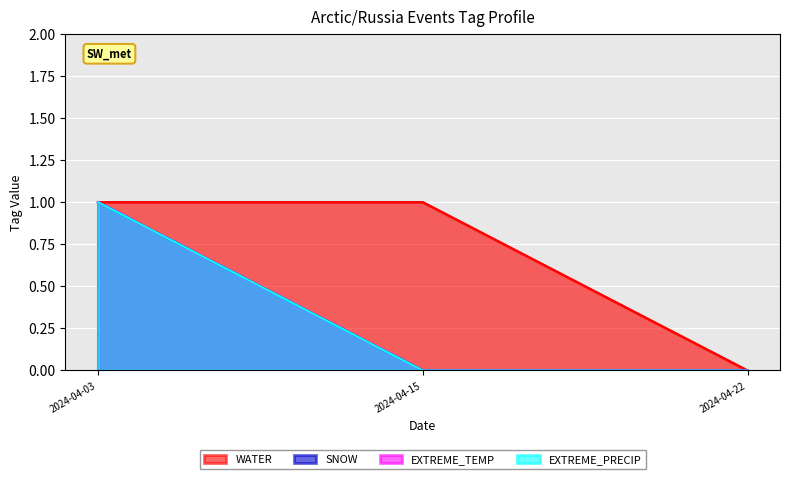

What is the difference between the maximum and minimum values in the WATER series?

1